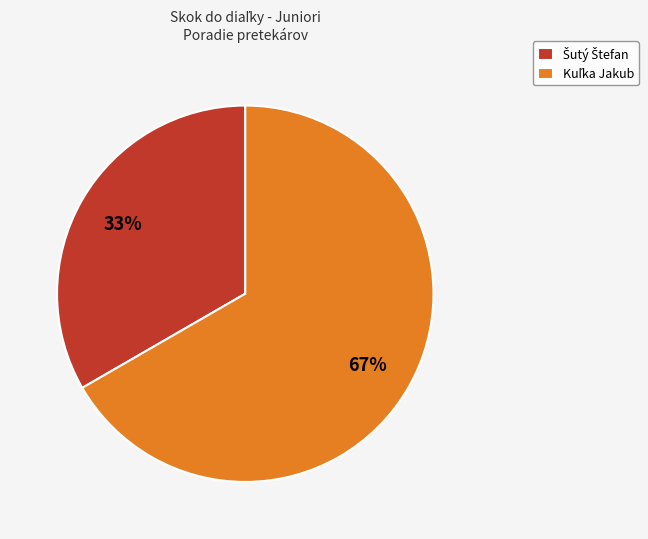

Does any single category account for the majority?

Yes